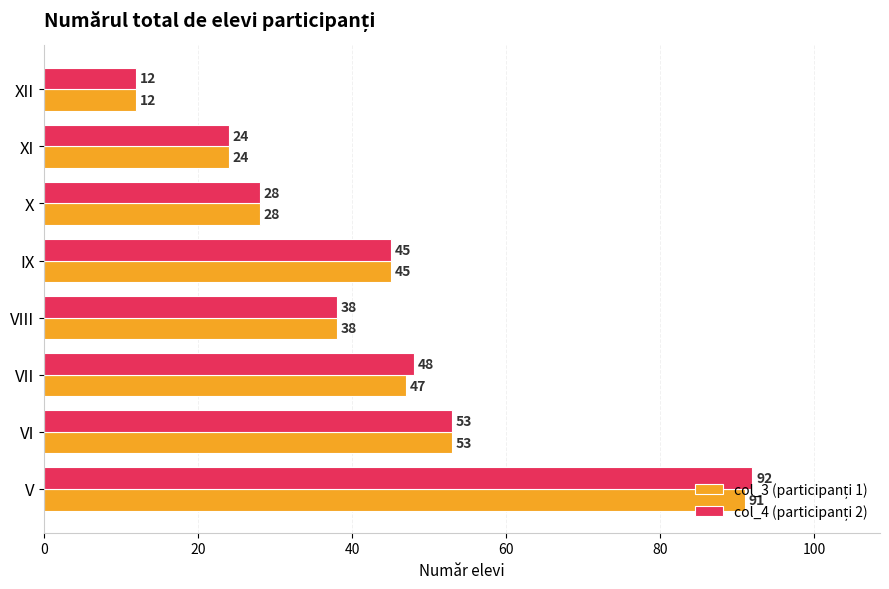

At which category is the sum across all series the highest?

V